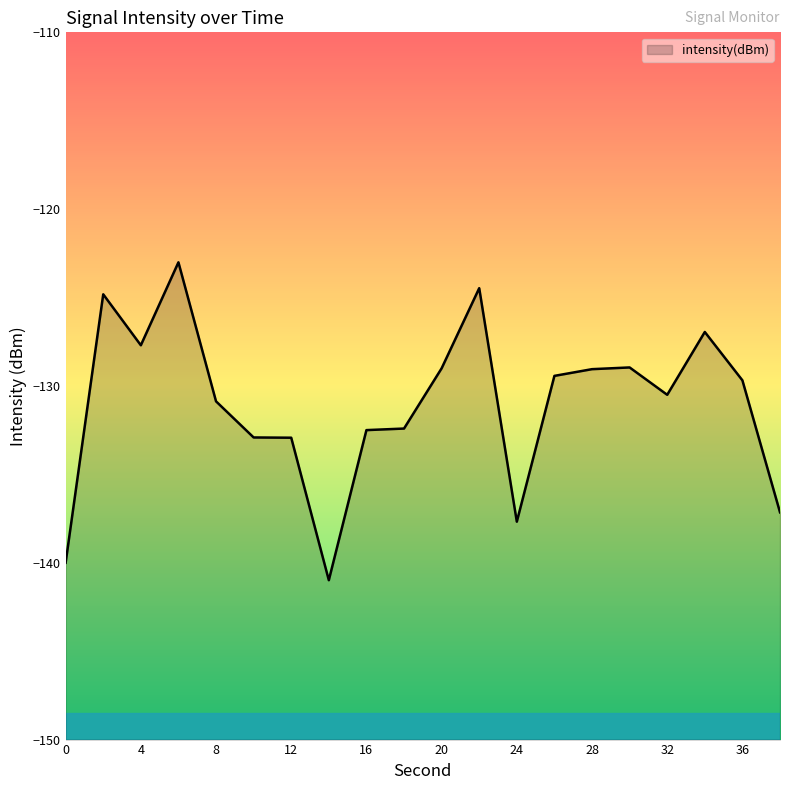

What is the value of the 2nd point from the left?

-124.8